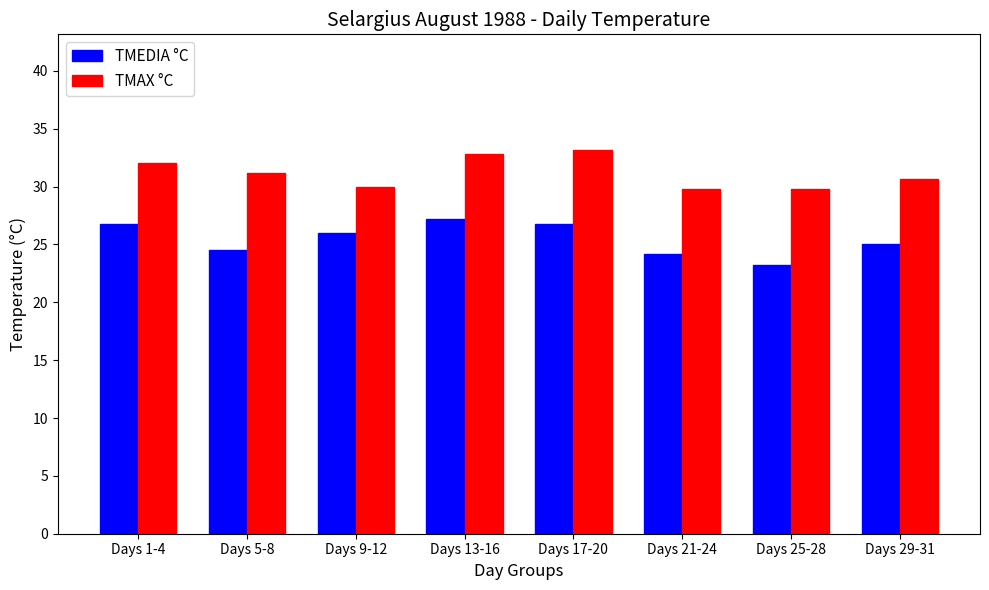

What is the difference between the TMAX °C values at Days 9-12 and Days 29-31?

0.7